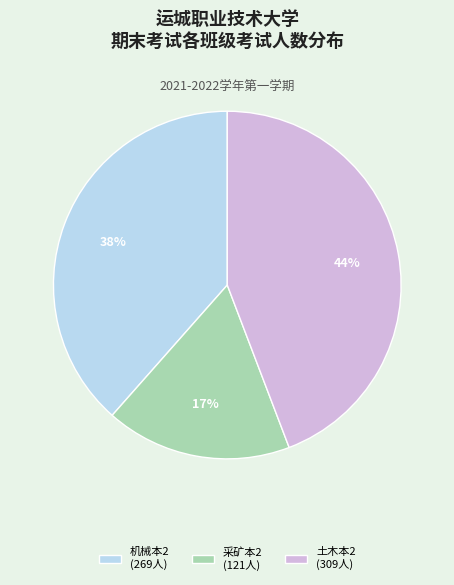

Which category has the smallest portion of the pie?

采矿本2 (121人)